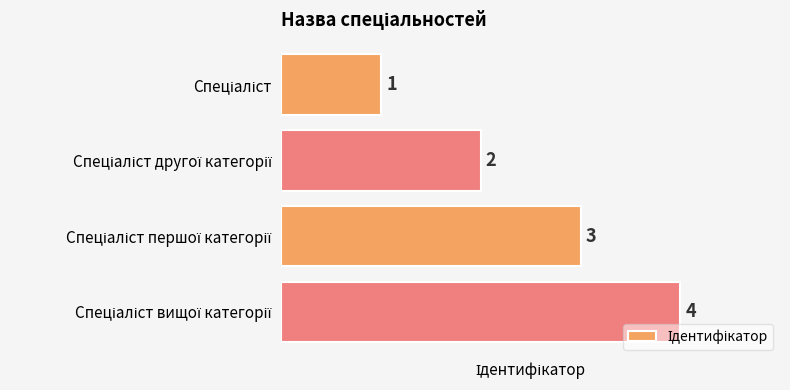

What is the difference between the maximum and minimum values?

3